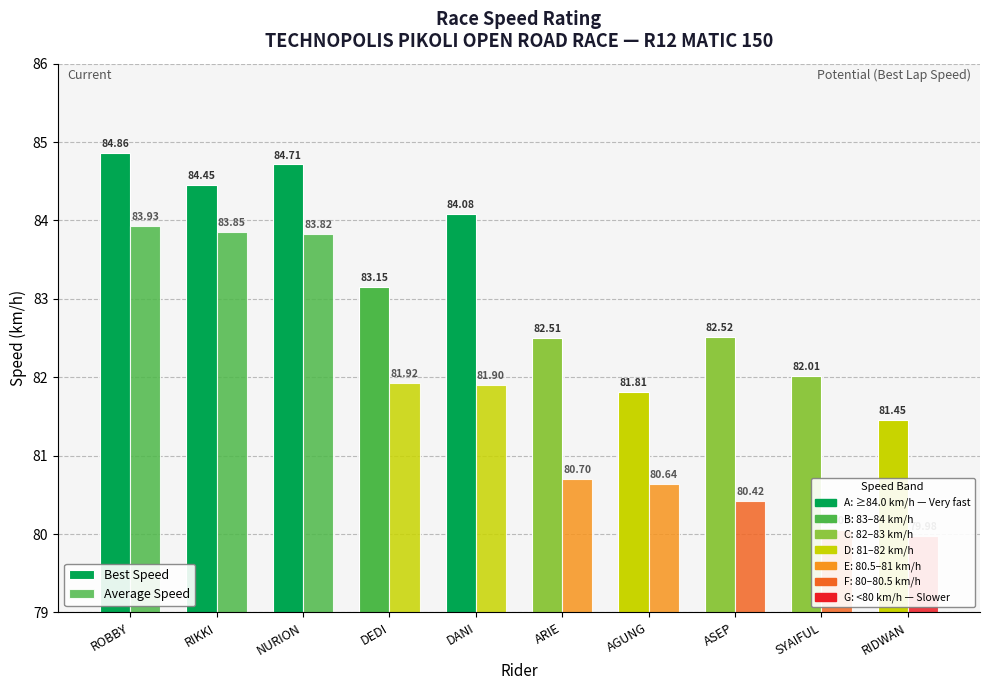

How many data points does each series have?

10